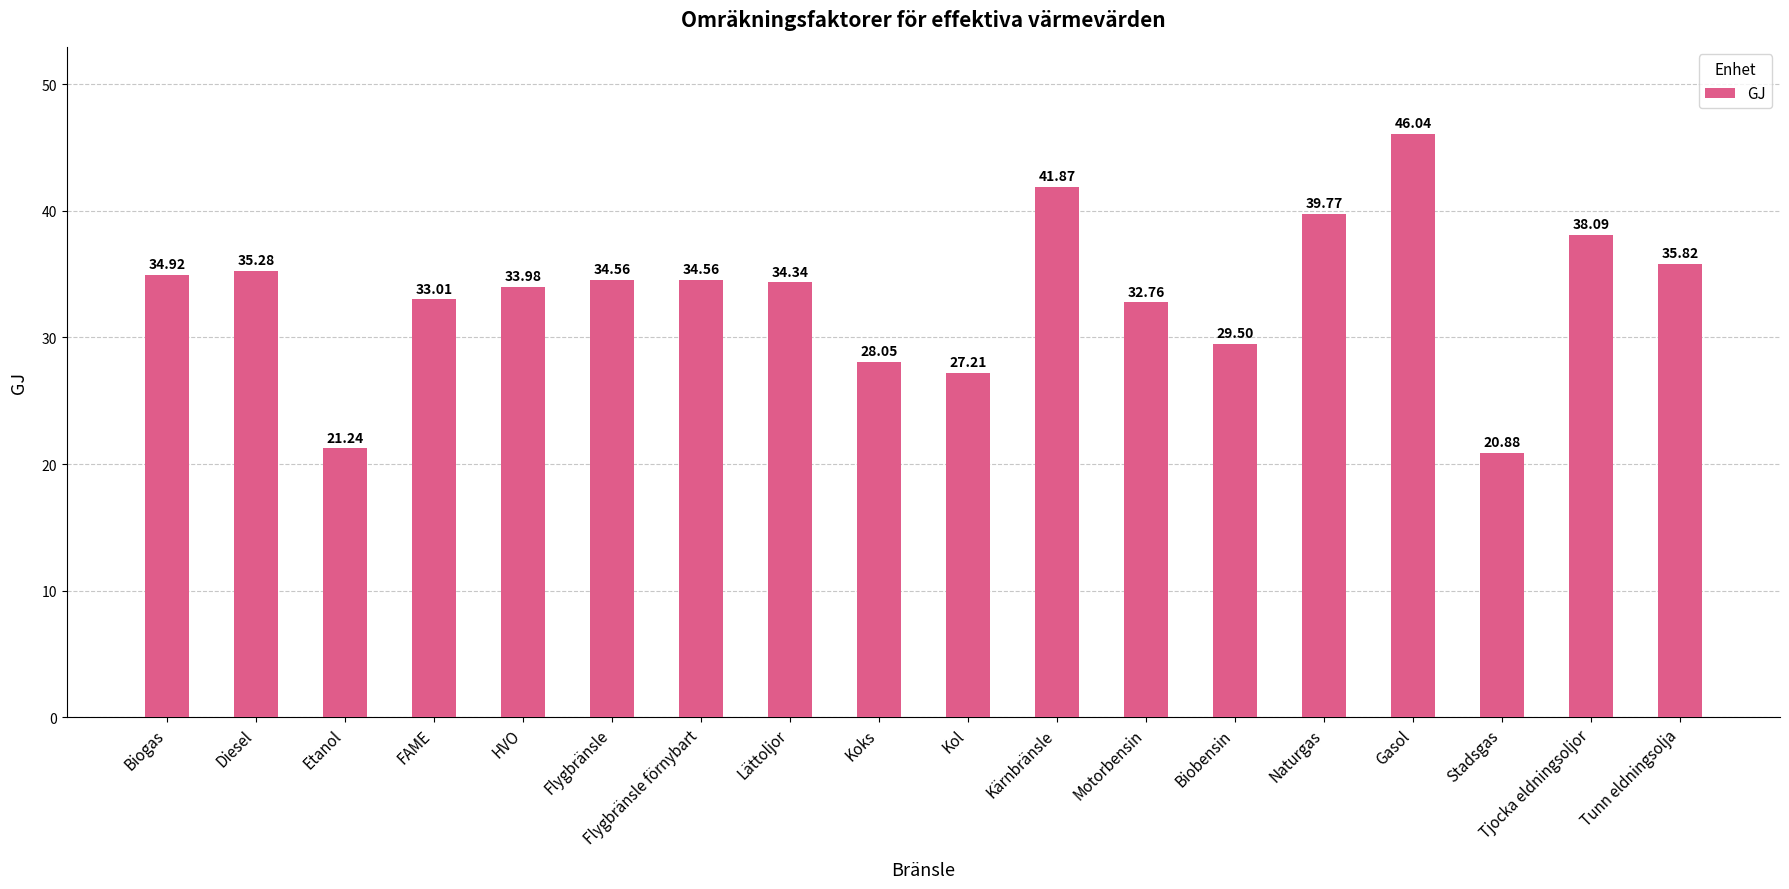

Does the chart contain stacked bars?

No